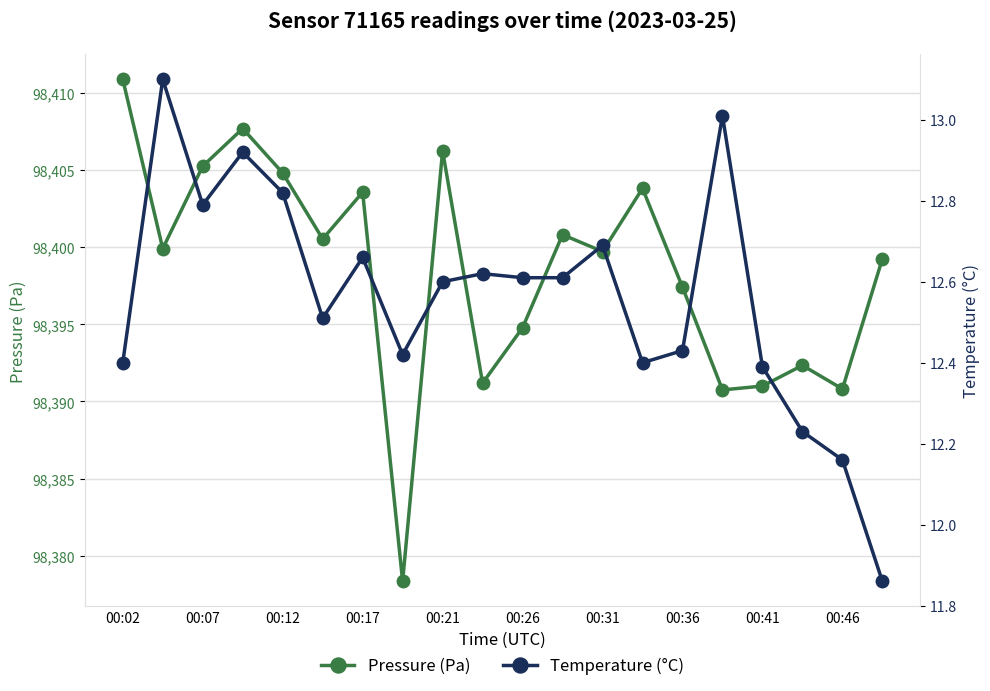

Which category has the highest value in the pressure series?

00:02